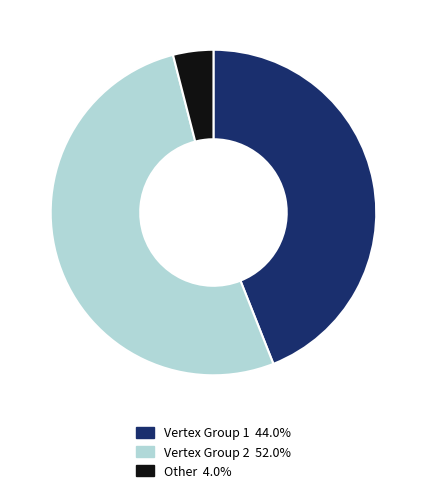

Between Other and Vertex Group 2, which is larger?

Vertex Group 2